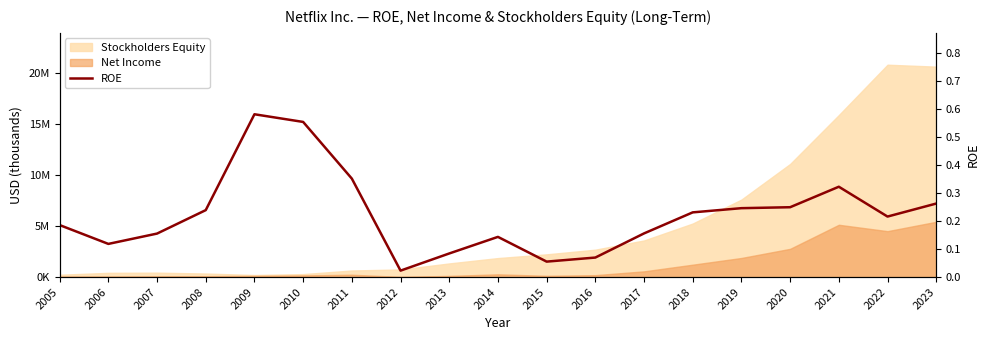

The chart shows a value of 0.2 at 2011. True or false?

False